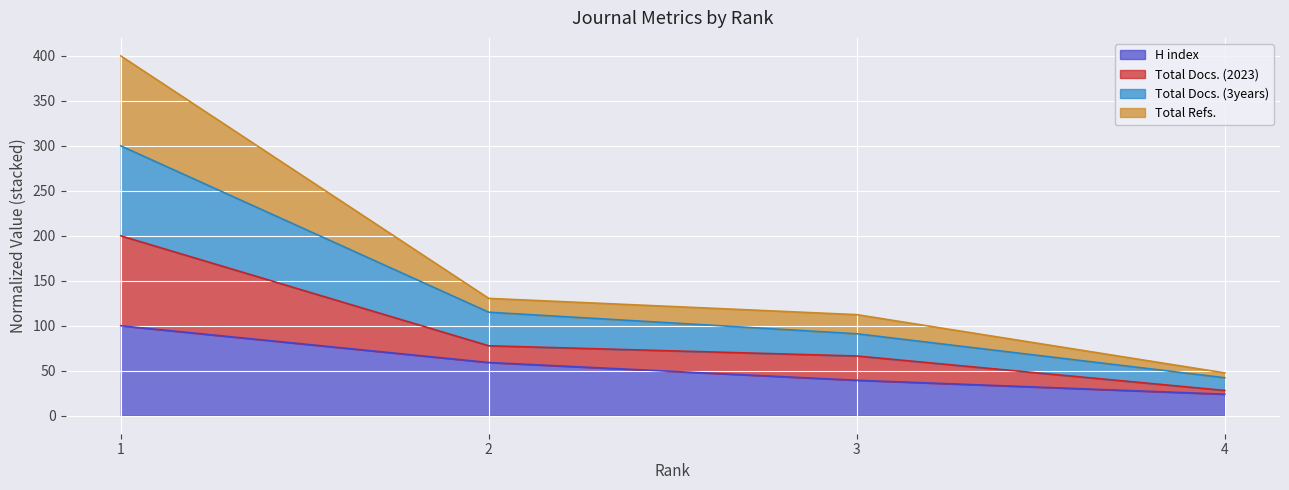

Between 3 and 2, which is larger?

2